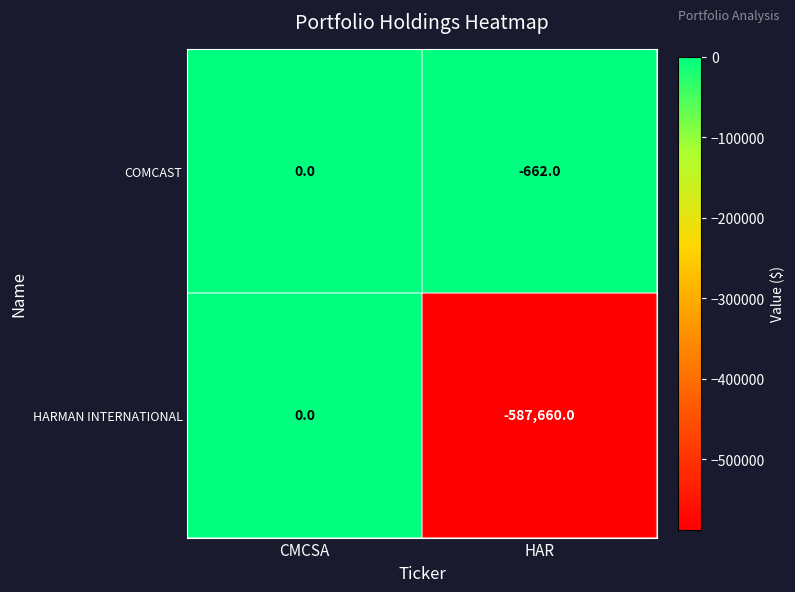

What is the average value of the COMCAST series?

-331